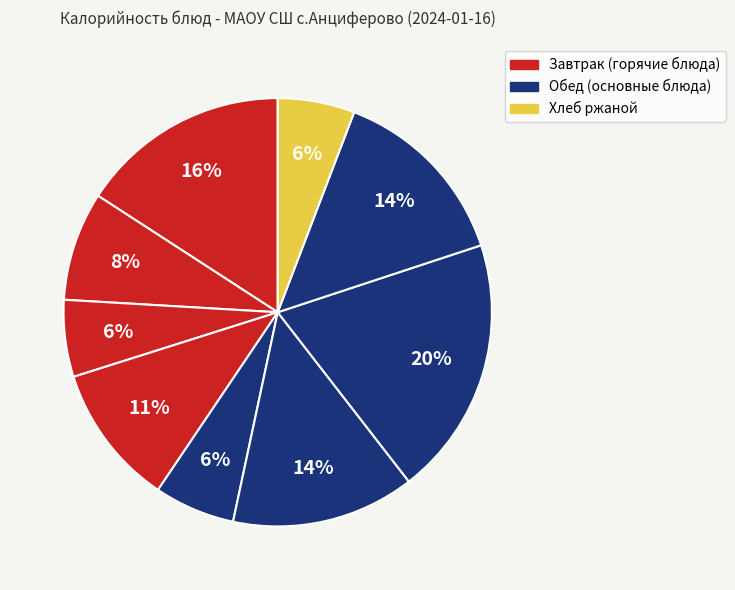

How many segments does this pie chart have?

9